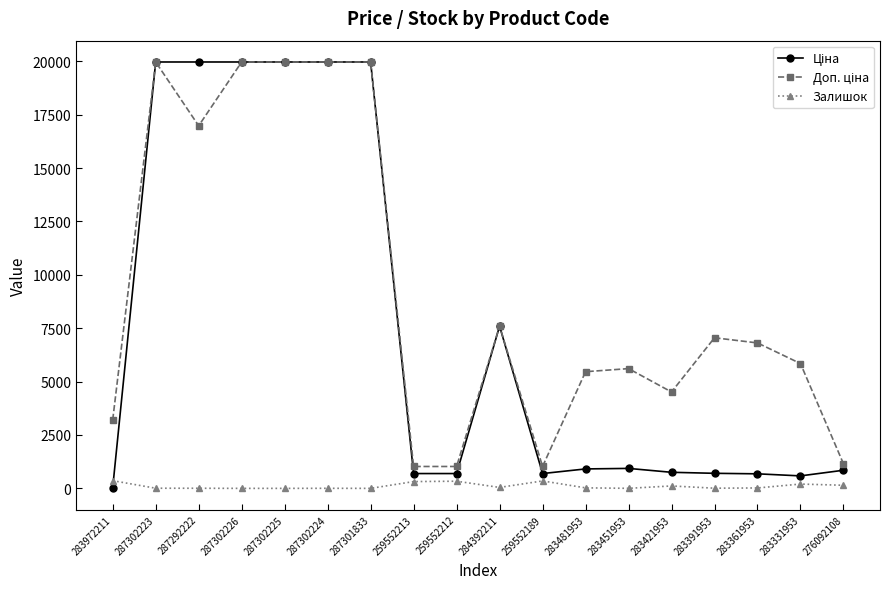

At how many categories does at least one series exceed 3597?

13